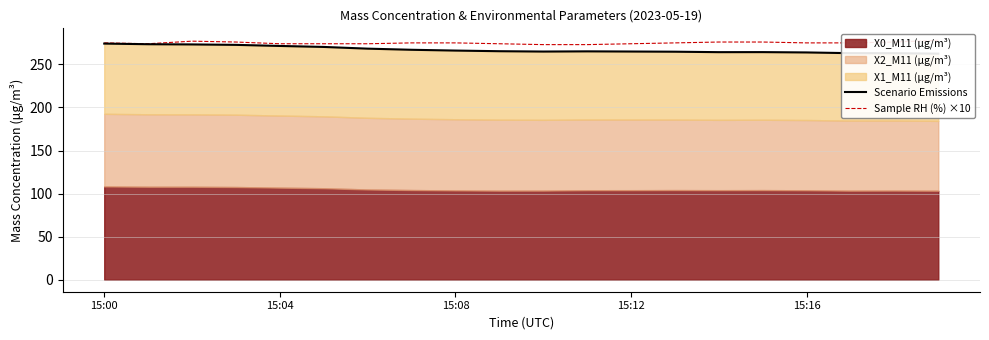

True or false: Scenario Emissions and Sample RH (%) ×10 intersect in this chart.

False